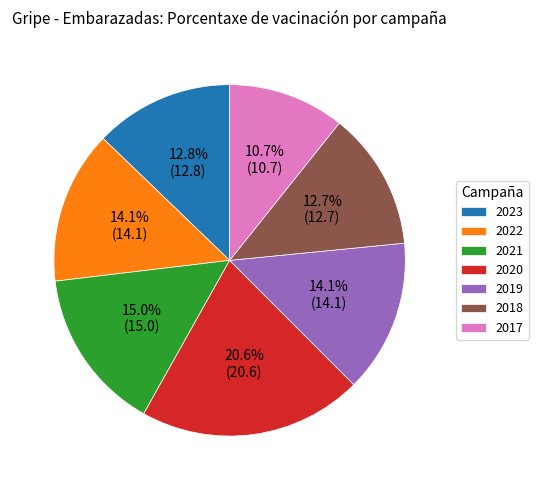

Which has a higher value, 2021 or 2022?

2021